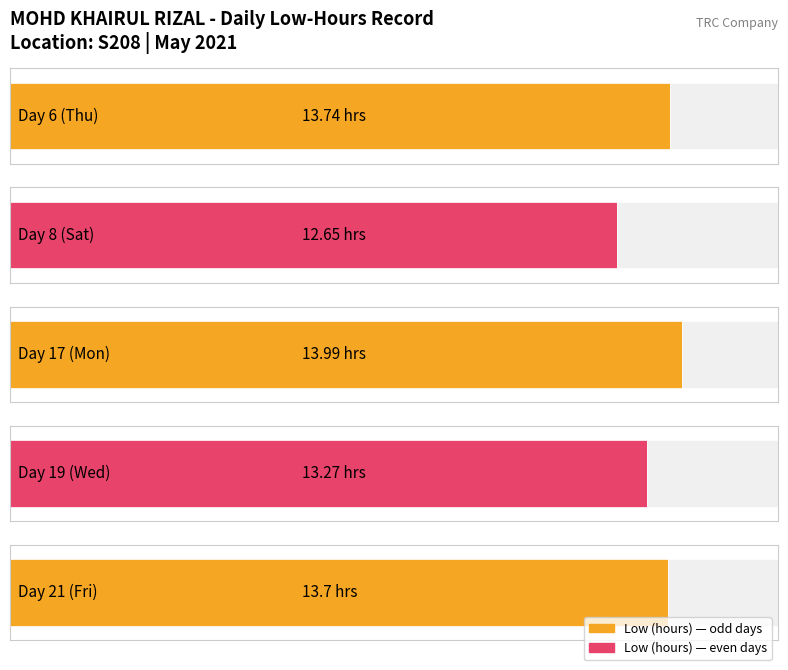

How many bars are there in total?

5